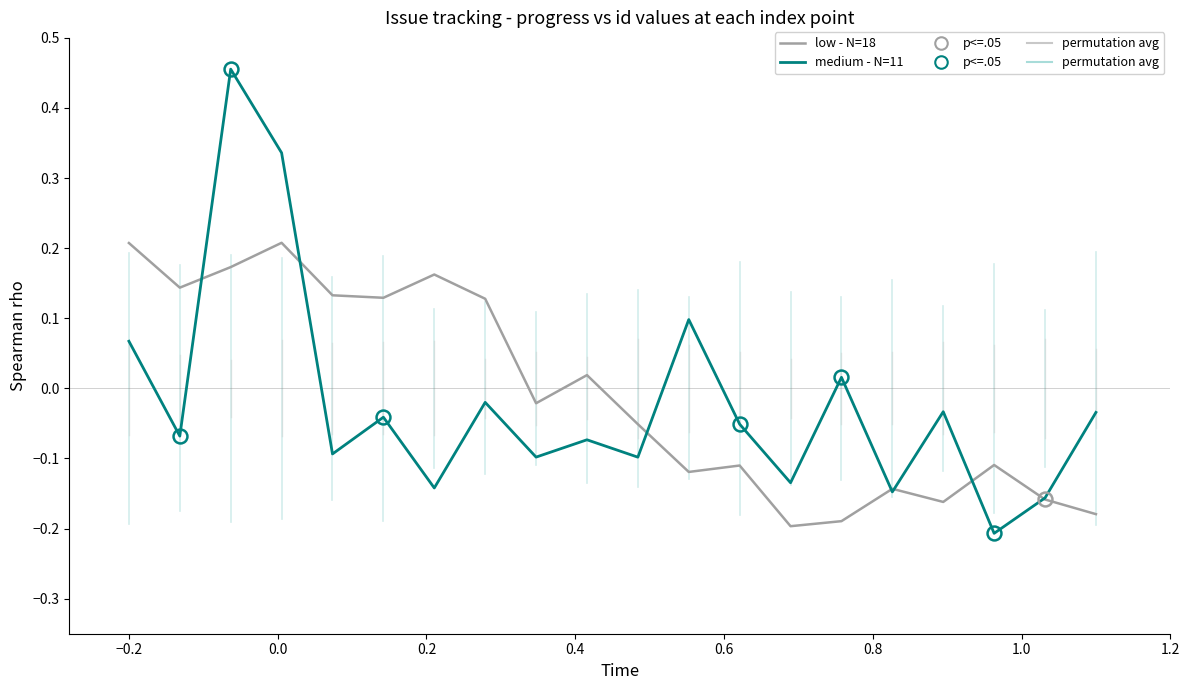

Which series has the largest range (max minus min)?

medium - N=11